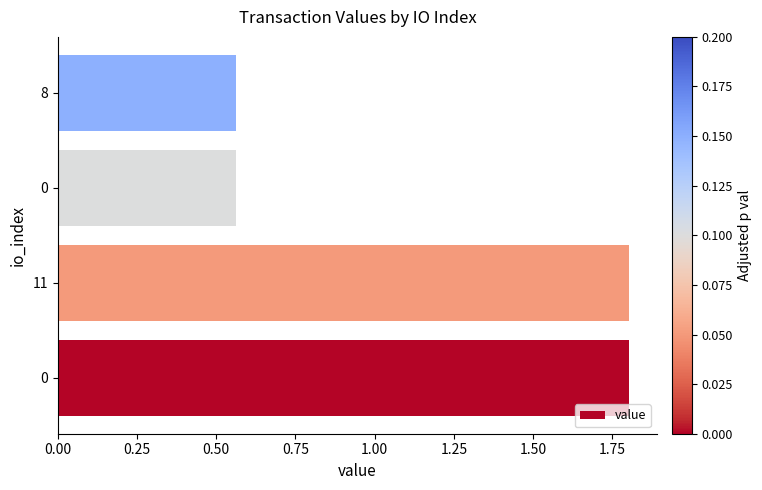

How many series are shown in this chart?

1